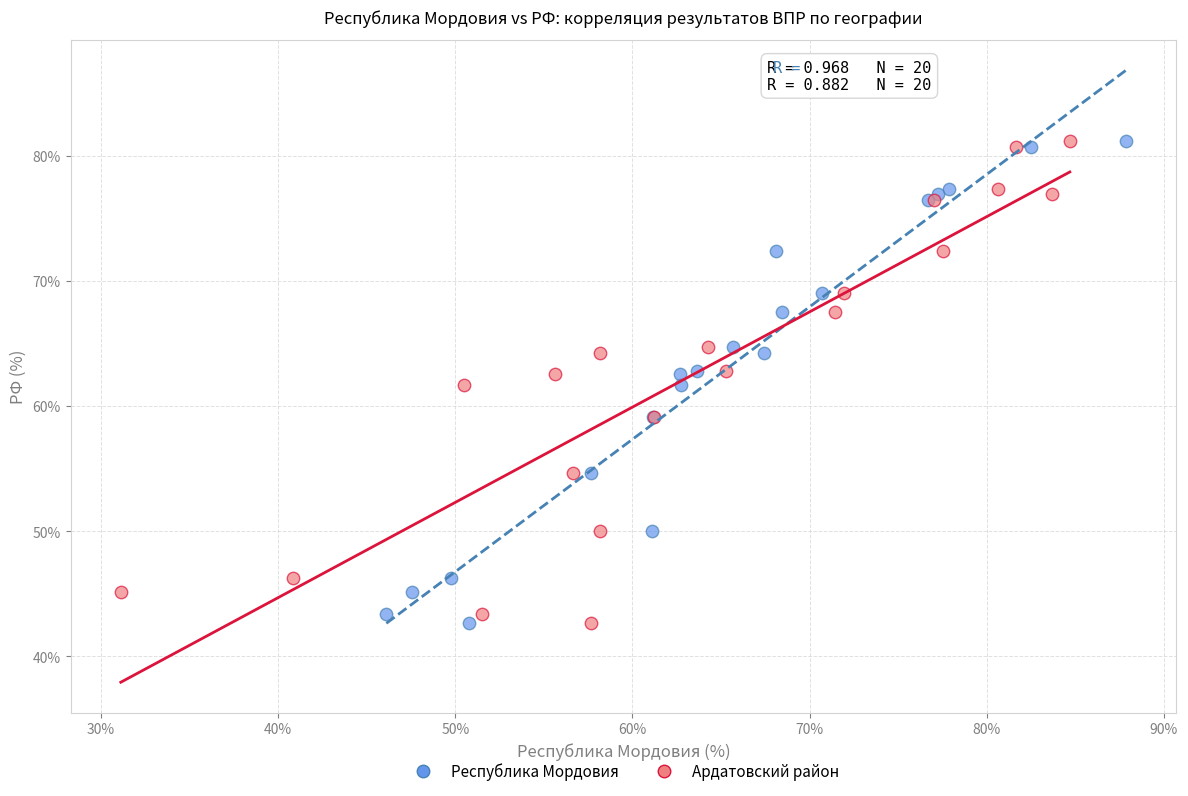

What are all the series names shown in the legend?

Республика Мордовия, Ардатовский район